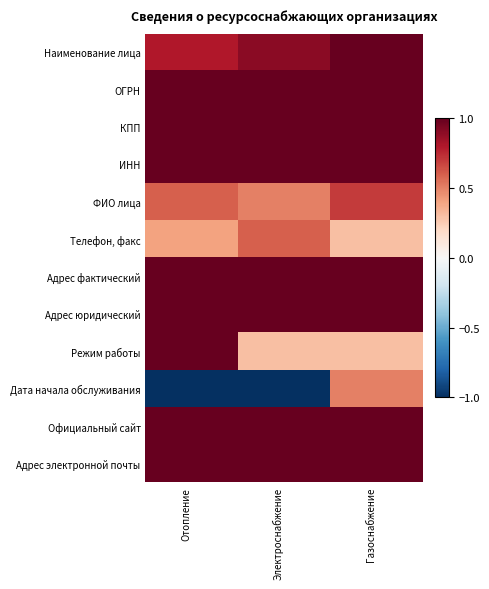

What is the total value across all series at Электроснабжение?

8.3